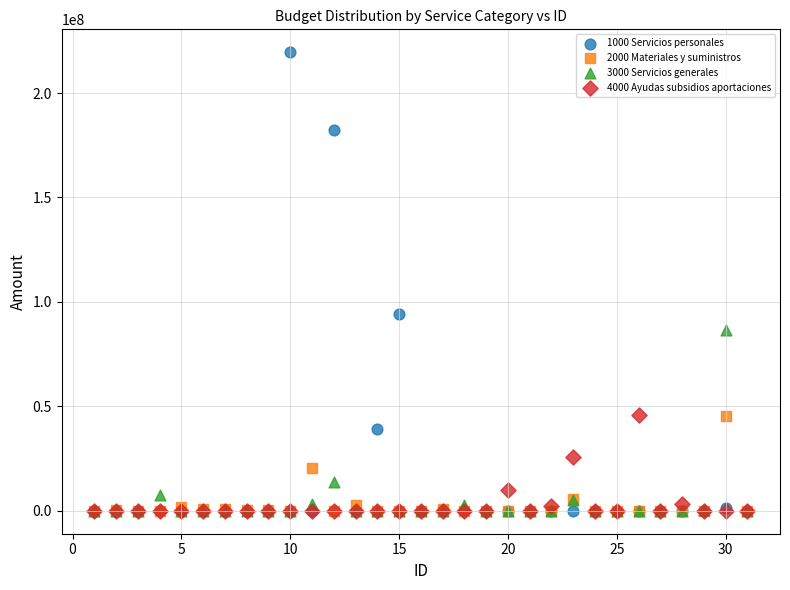

Across all series, what Y value is closest to 109754359?

94300296.5